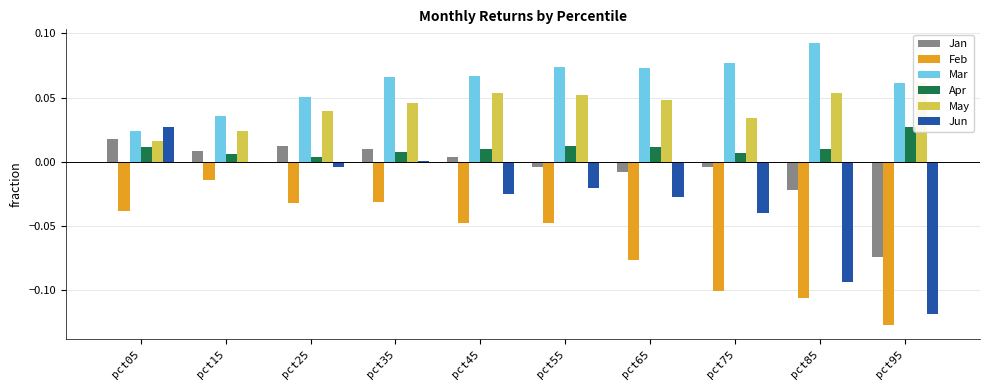

List the labels in order of Jun value, smallest first.

pct95, pct85, pct75, pct65, pct45, pct55, pct25, pct15, pct35, pct05